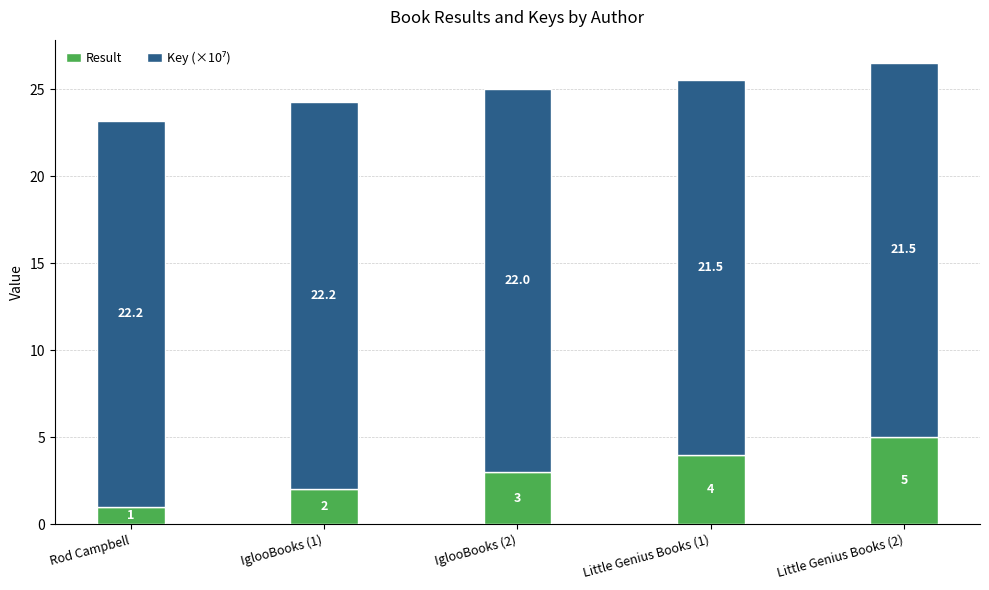

The value of Result at IglooBooks (2) is 3.0. True or false?

True